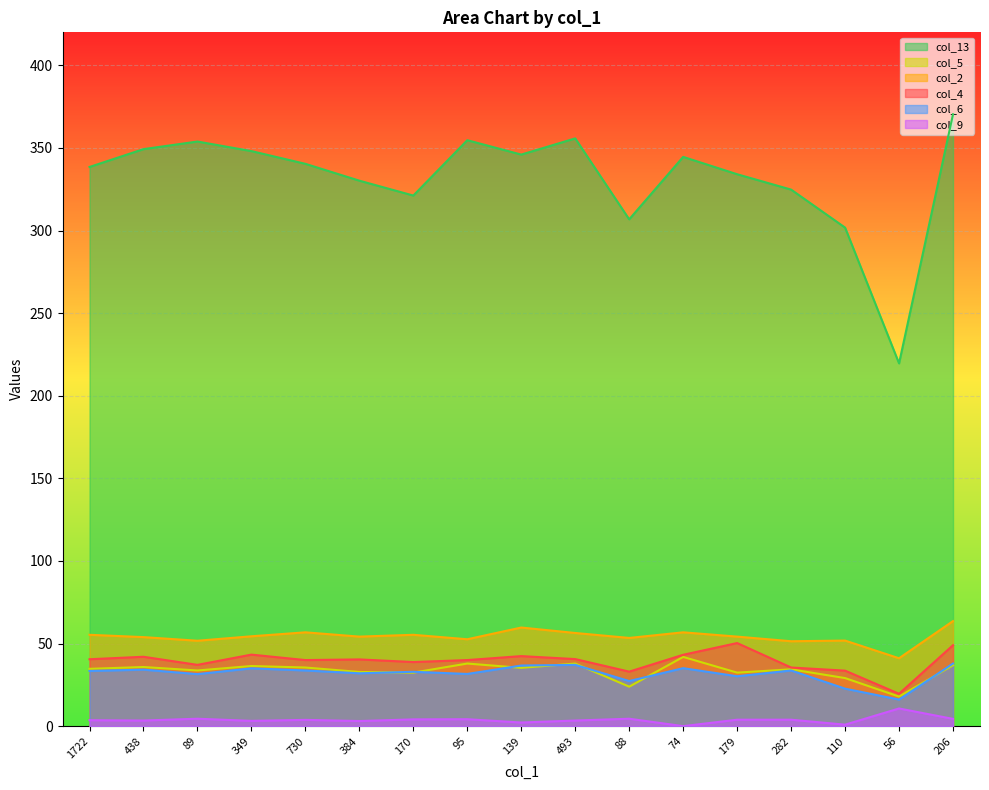

Reading left to right, transcribe all the data shown in this chart.

col_13: 338.5	349.3	353.9	348.1	340.4	330.2	321.2	354.7	346.0	355.8	306.8	344.6	334.1	324.8	301.8	219.6	370.4
col_5: 34.7	35.8	33.7	36.4	35.5	32.8	32.4	37.9	35.3	37.9	23.9	41.9	32.4	34.4	29.1	17.9	36.9
col_2: 55.3	53.9	51.7	54.4	56.8	54.2	55.3	52.6	59.7	56.4	53.4	56.8	54.2	51.4	51.8	41.1	63.6
col_4: 40.5	42.0	37.1	43.3	40.0	40.4	38.8	40.0	42.4	40.6	33.0	43.2	50.3	35.5	33.6	19.6	49.0
col_6: 33.4	34.2	31.5	35.0	33.7	32.0	32.9	31.6	36.7	37.1	27.3	35.1	30.2	33.7	22.7	16.1	37.9
col_9: 3.6	3.4	4.5	3.2	3.8	3.1	4.1	4.2	2.2	3.4	4.5	0.0	3.9	3.9	0.9	10.7	4.4